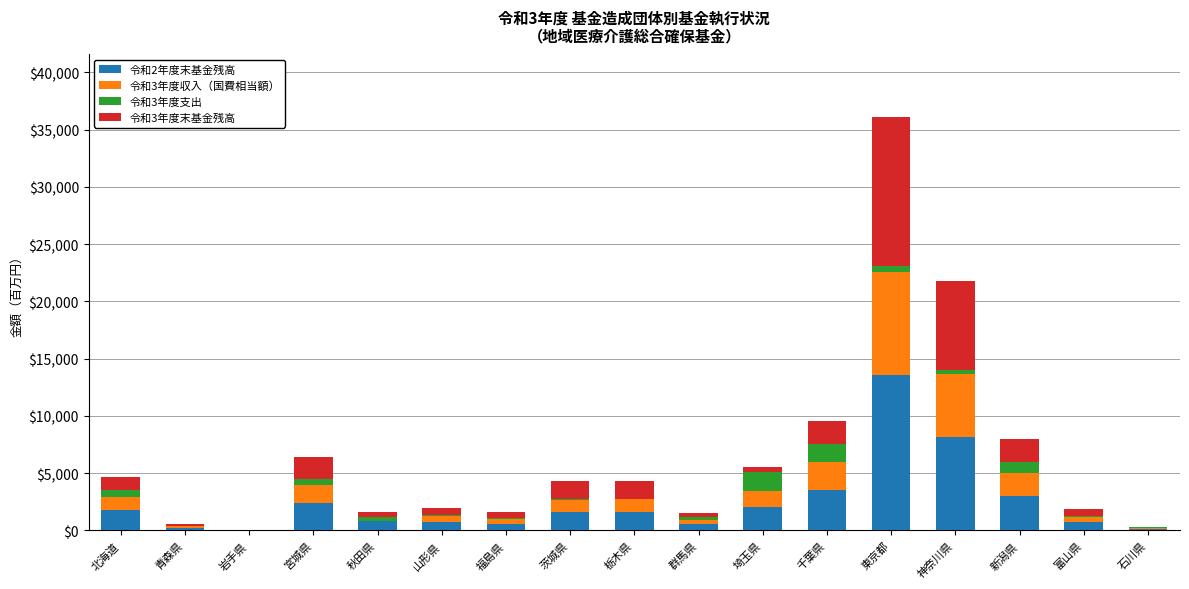

Are the bars horizontal?

No